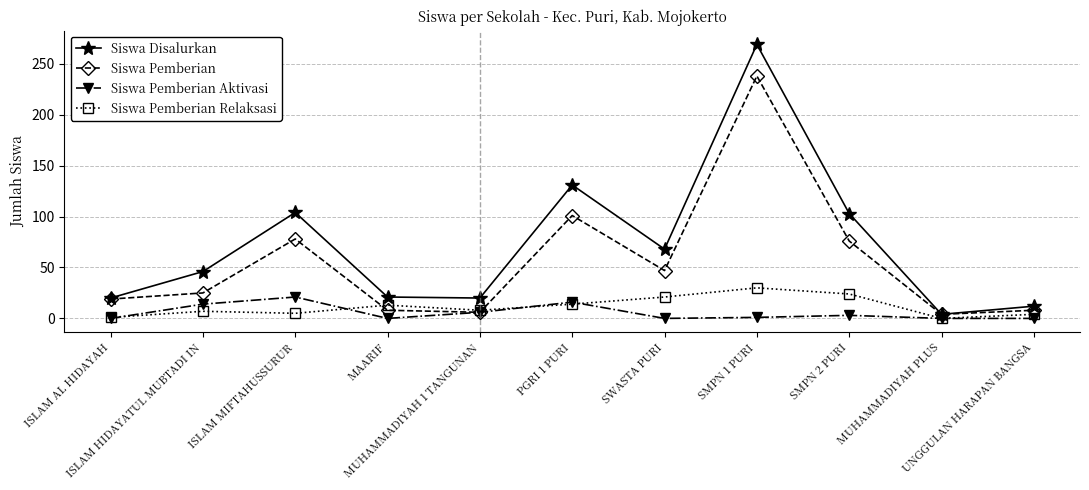

What position from the right is ISLAM AL HIDAYAH?

11